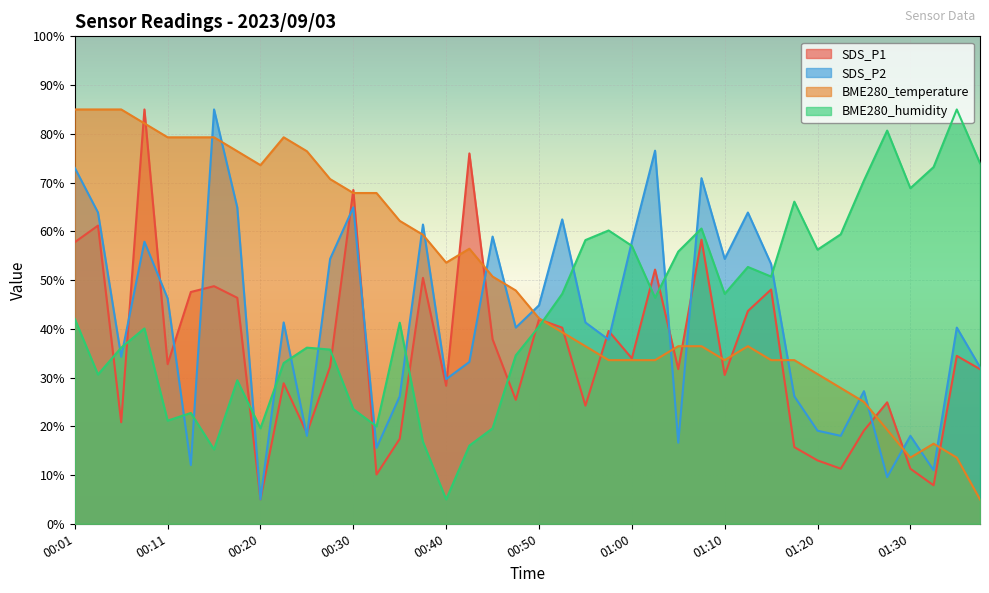

Reading left to right, what are all the values shown in this chart?

SDS_P1: 00:01=57.8	00:03=61.2	00:06=20.8	00:08=85.0	00:11=32.7	00:13=47.6	00:15=48.7	00:18=46.4	00:20=5.0	00:23=28.8	00:25=18.6	00:28=32.2	00:30=68.5	00:33=10.1	00:35=17.4	00:38=50.4	00:40=28.3	00:43=76.0	00:45=37.9	00:47=25.4	00:50=41.9	00:52=40.2	00:55=24.2	00:57=39.6	01:00=33.9	01:02=52.1	01:05=31.7	01:07=58.3	01:10=30.5	01:12=43.6	01:15=48.1	01:17=15.7	01:20=13.0	01:23=11.3	01:25=19.1	01:28=24.9	01:30=11.3	01:33=7.9	01:35=34.4	01:38=31.7
SDS_P2: 00:01=73.0	00:03=63.9	00:06=34.3	00:08=57.9	00:11=46.2	00:13=12.0	00:15=85.0	00:18=64.9	00:20=5.0	00:23=41.3	00:25=18.0	00:28=54.3	00:30=64.9	00:33=15.6	00:35=26.1	00:38=61.4	00:40=29.7	00:43=33.2	00:45=58.9	00:47=40.2	00:50=44.8	00:52=62.4	00:55=41.3	00:57=37.8	01:00=57.9	01:02=76.5	01:05=16.6	01:07=70.9	01:10=54.3	01:12=63.9	01:15=53.3	01:17=26.1	01:20=19.1	01:23=18.0	01:25=27.2	01:28=9.6	01:30=18.0	01:33=11.0	01:35=40.2	01:38=32.1
BME280_temperature: 00:01=85.0	00:03=85.0	00:06=85.0	00:08=82.1	00:11=79.3	00:13=79.3	00:15=79.3	00:18=76.4	00:20=73.6	00:23=79.3	00:25=76.4	00:28=70.7	00:30=67.9	00:33=67.9	00:35=62.1	00:38=59.3	00:40=53.6	00:43=56.4	00:45=50.7	00:47=47.9	00:50=42.1	00:52=39.3	00:55=36.4	00:57=33.6	01:00=33.6	01:02=33.6	01:05=36.4	01:07=36.4	01:10=33.6	01:12=36.4	01:15=33.6	01:17=33.6	01:20=30.7	01:23=27.9	01:25=25.0	01:28=19.3	01:30=13.6	01:33=16.4	01:35=13.6	01:38=5.0
BME280_humidity: 00:01=42.0	00:03=30.6	00:06=36.1	00:08=40.1	00:11=21.2	00:13=22.7	00:15=15.2	00:18=29.4	00:20=19.6	00:23=33.0	00:25=36.1	00:28=35.7	00:30=23.5	00:33=20.0	00:35=41.3	00:38=16.8	00:40=5.0	00:43=16.0	00:45=19.6	00:47=34.6	00:50=40.5	00:52=47.2	00:55=58.2	00:57=60.2	01:00=57.0	01:02=46.4	01:05=55.8	01:07=60.6	01:10=47.2	01:12=52.7	01:15=50.7	01:17=66.1	01:20=56.2	01:23=59.4	01:25=70.4	01:28=80.7	01:30=68.8	01:33=73.2	01:35=85.0	01:38=74.0